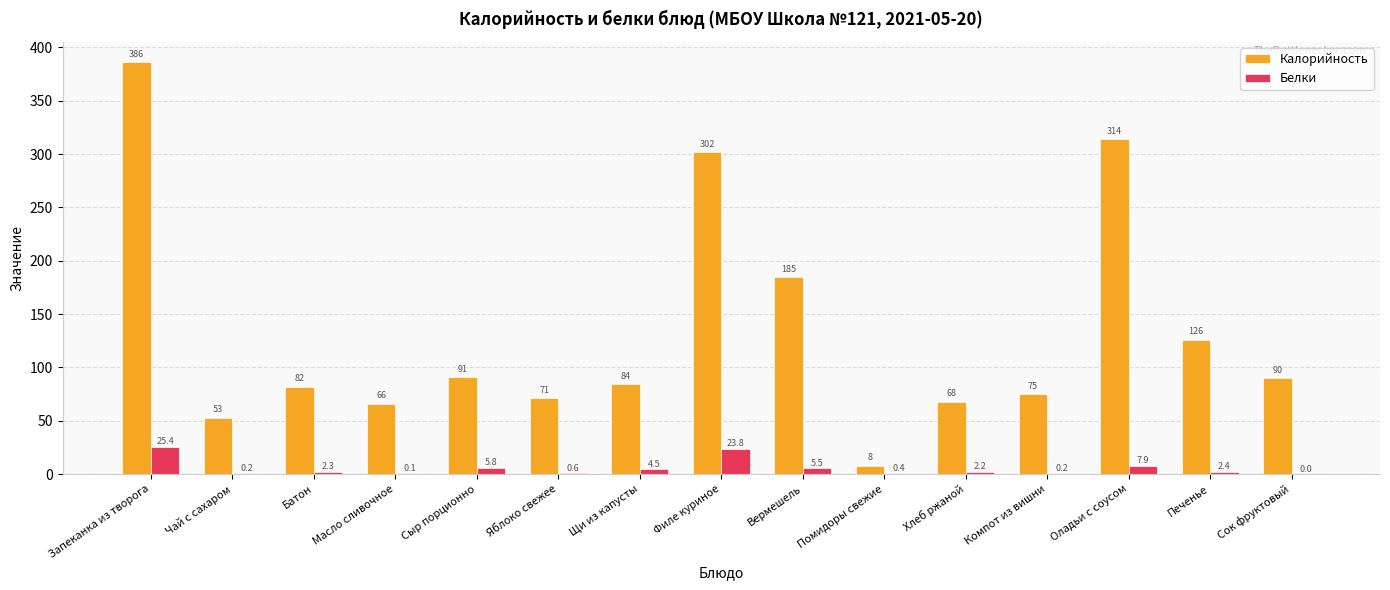

What is the difference between the Калорийность values at Сыр порционно and Филе куриное?

211.0